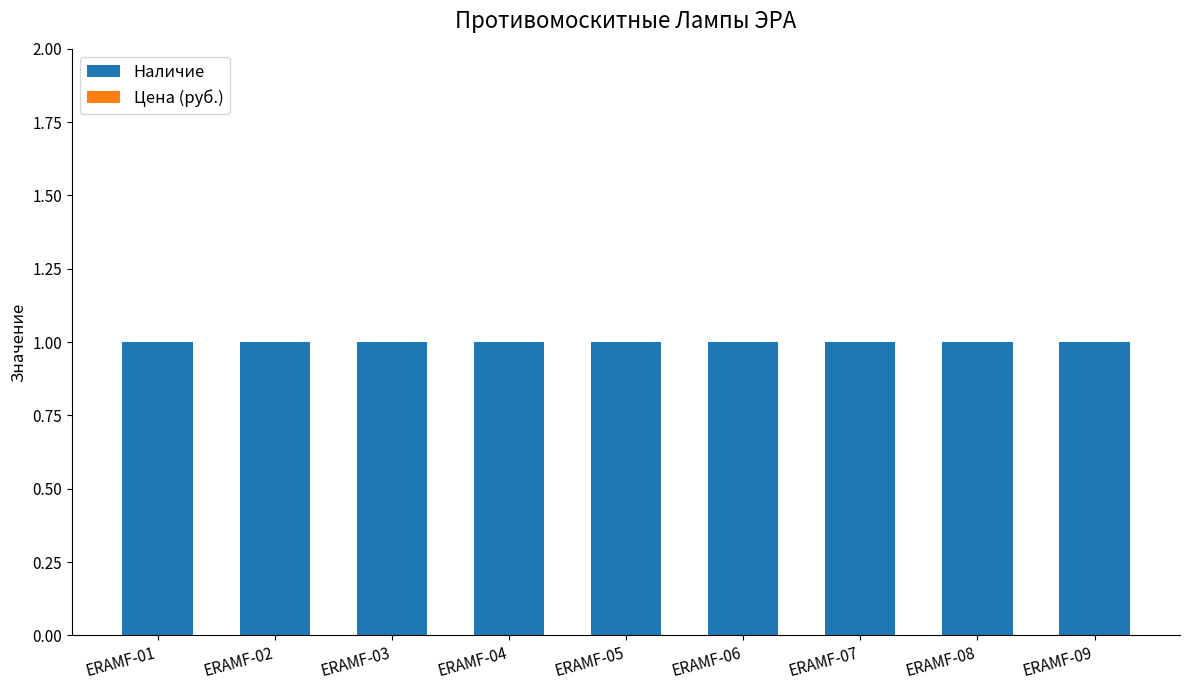

What is the total value across all series at ERAMF-06?

1